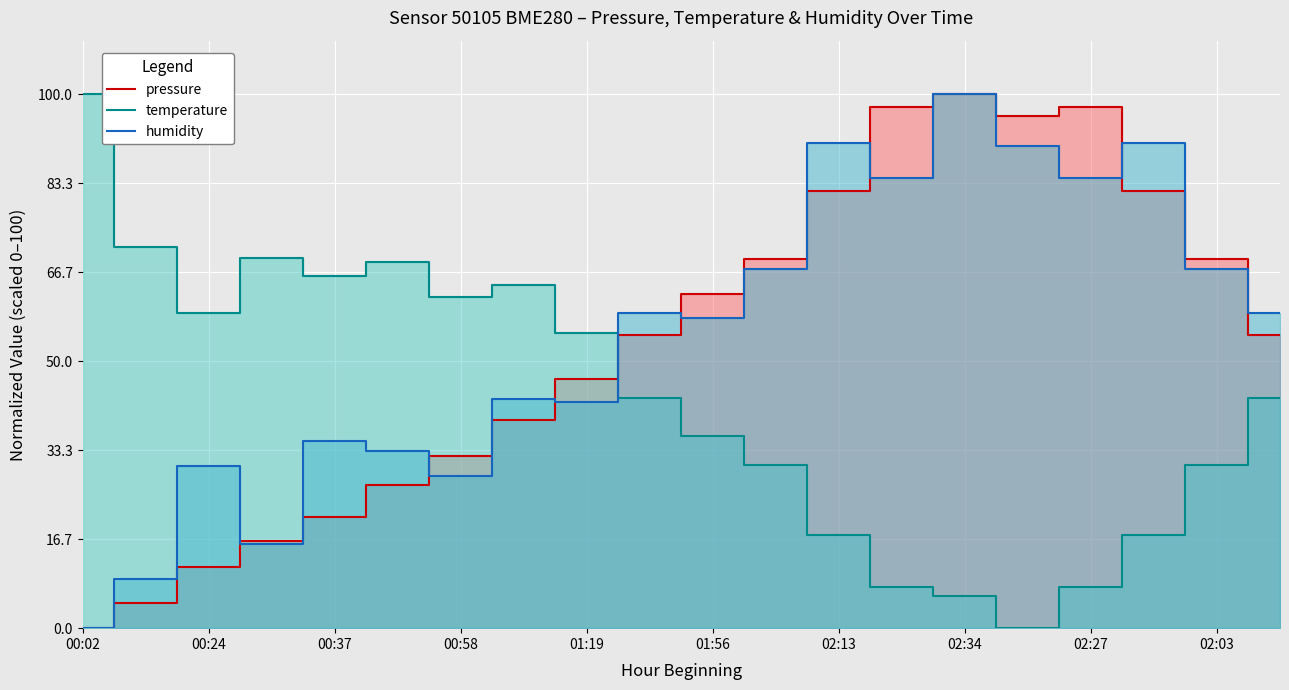

Which series ends up on top after the final intersection of temperature and pressure?

pressure